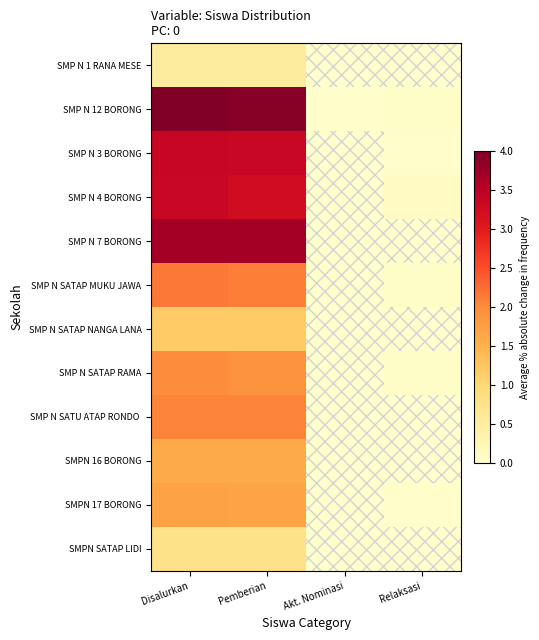

What is the greatest value displayed?

4.0